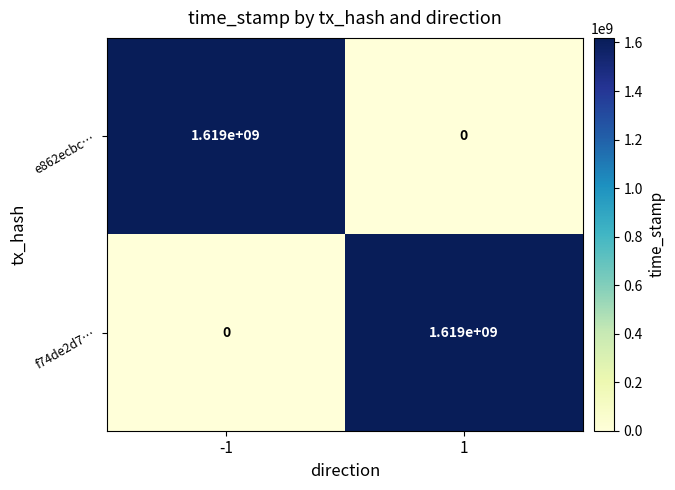

The value of e862ecbc… at -1 is 2472275094. True or false?

False